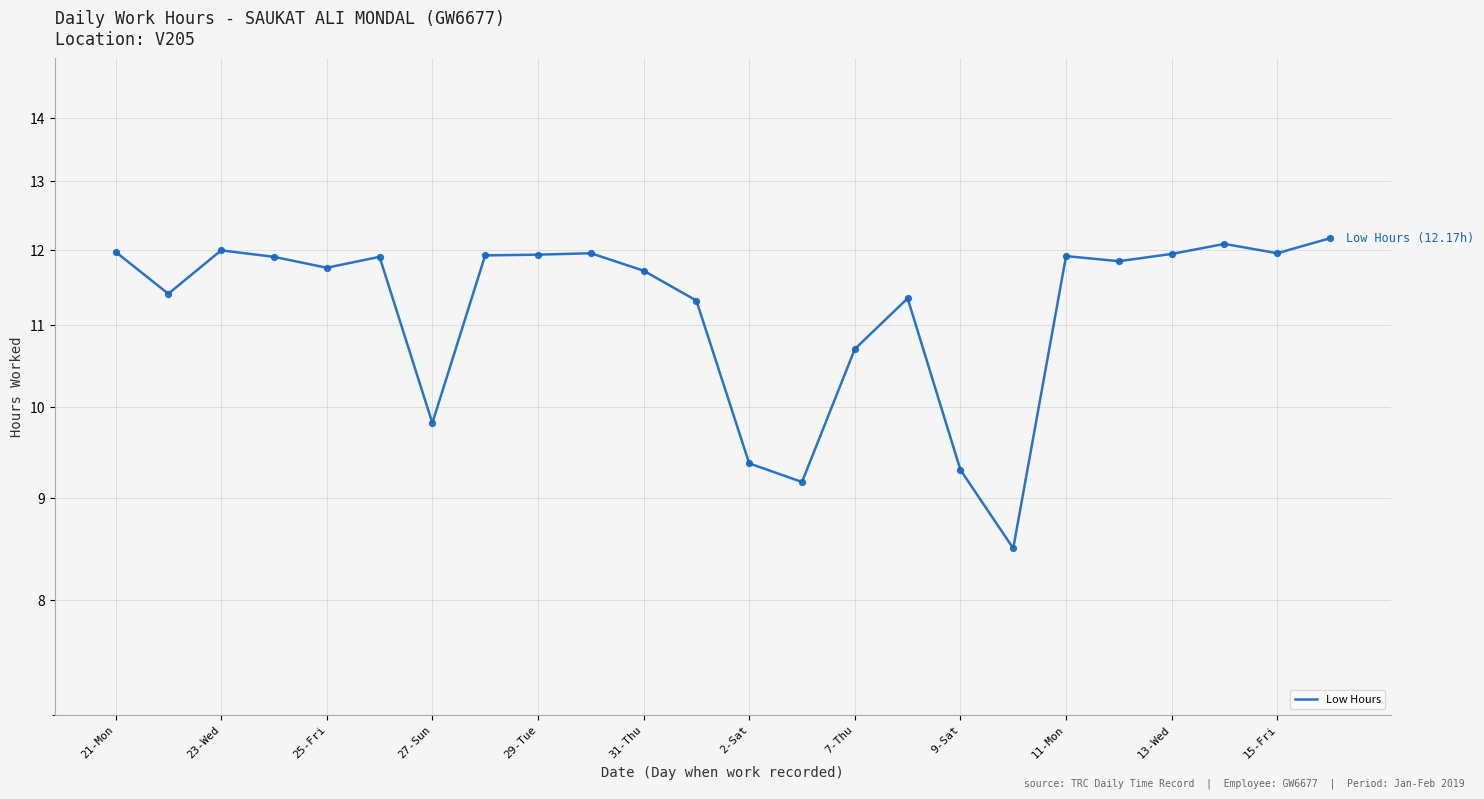

Between 31-Thu and 2-Sat, which is larger?

31-Thu